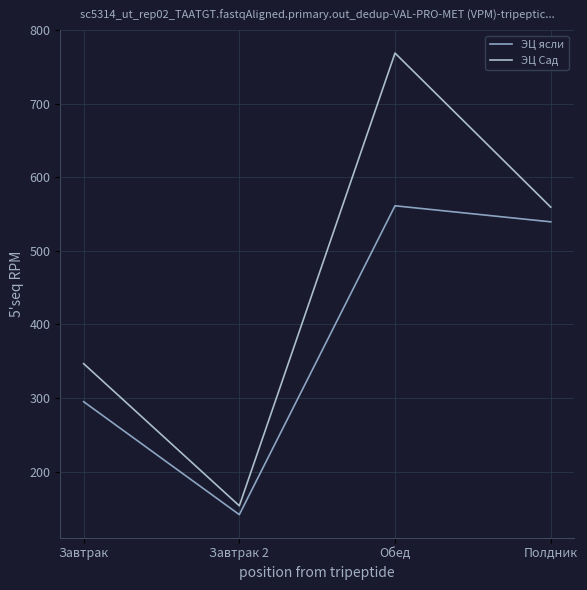

How many lines are shown in the chart?

2